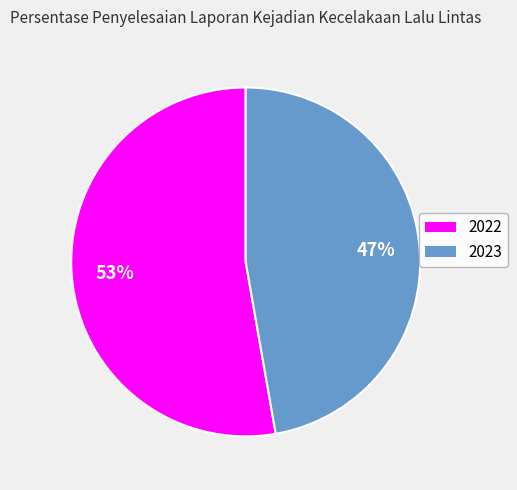

Which has a higher value, 2022 or 2023?

2022